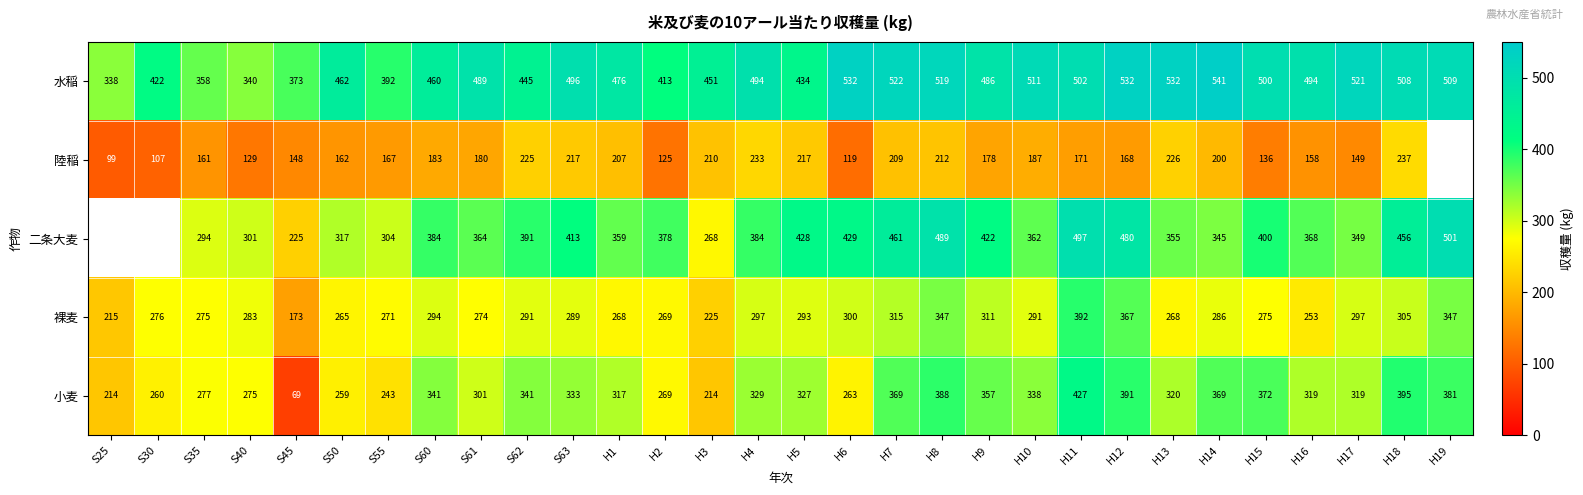

Which category has the lowest value in the 水稲 series?

S25